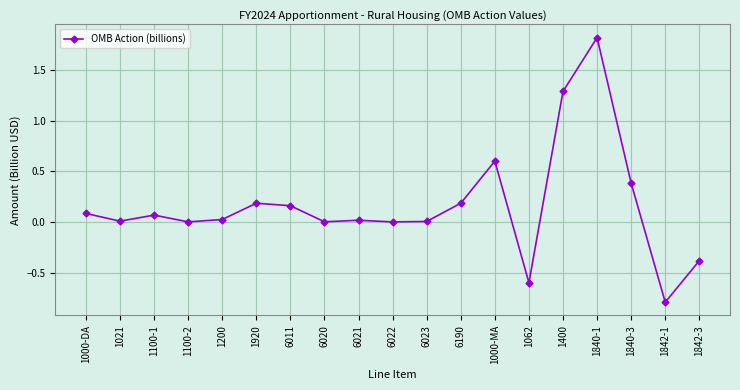

What is the minimum value shown in the chart?

-0.8